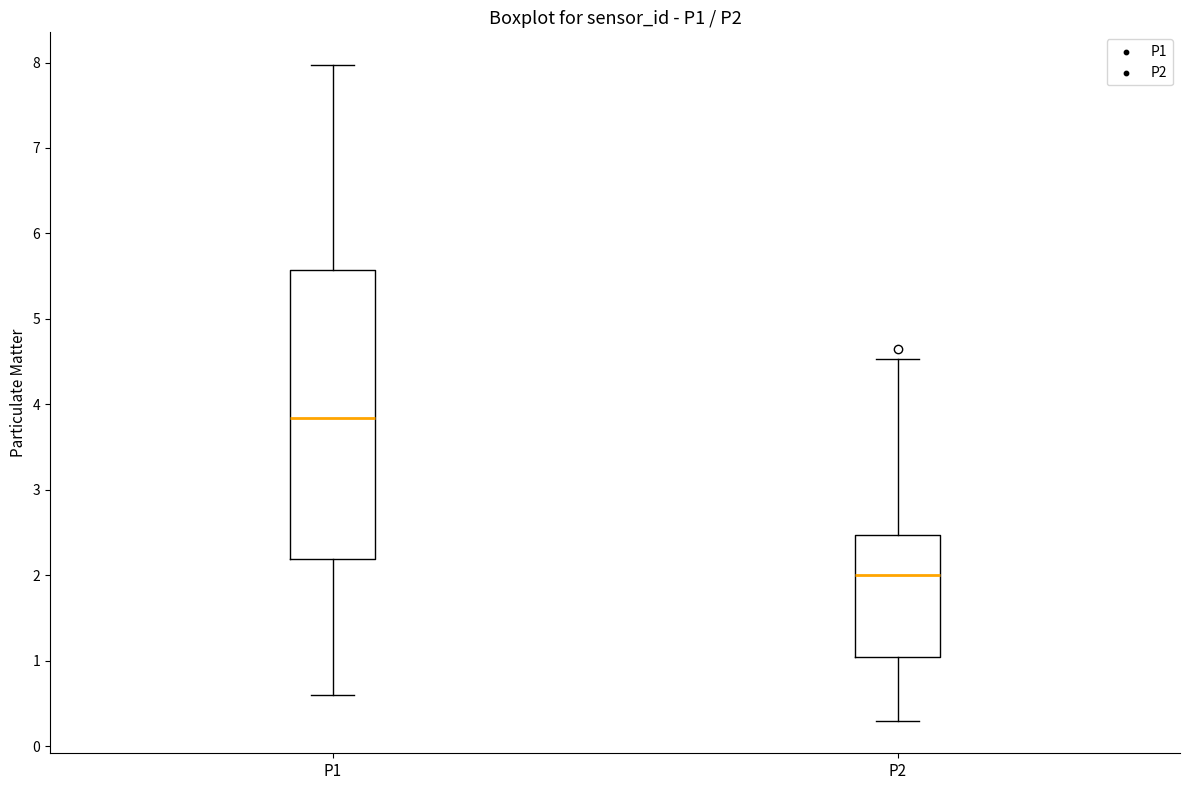

Comparing the boxes themselves (not the whiskers), which one is the tallest?

P1